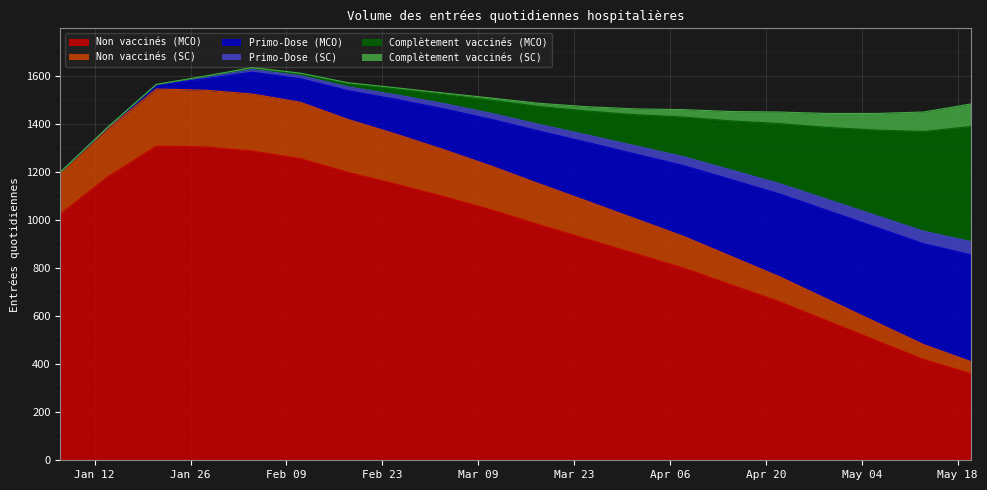

List the labels in order of Complètement vaccinés (MCO) value, smallest first.

2021-01-07, 2021-01-14, 2021-01-21, 2021-01-28, 2021-02-04, 2021-02-11, 2021-02-18, 2021-02-25, 2021-03-04, 2021-03-11, 2021-03-18, 2021-03-25, 2021-04-01, 2021-04-08, 2021-04-15, 2021-04-22, 2021-04-29, 2021-05-06, 2021-05-13, 2021-05-20